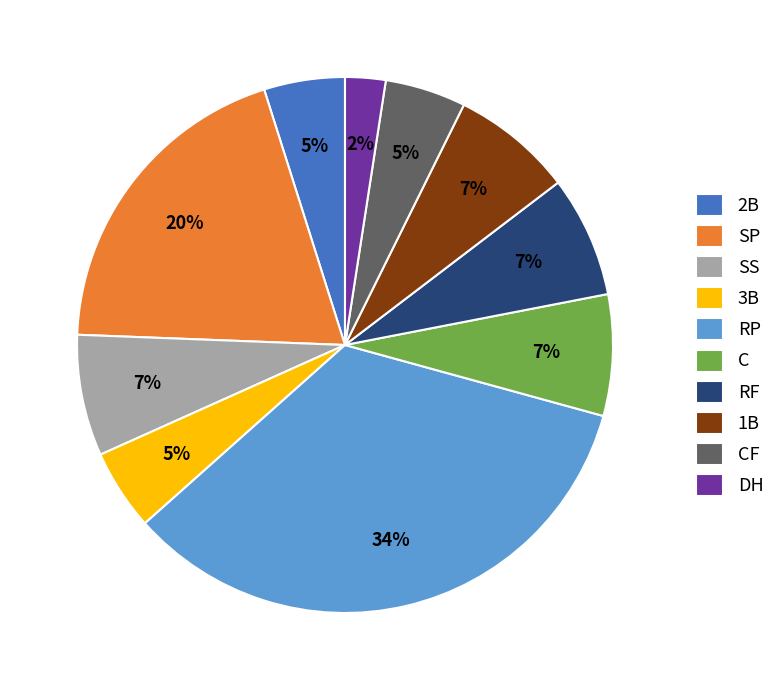

Does any single category account for the majority?

No